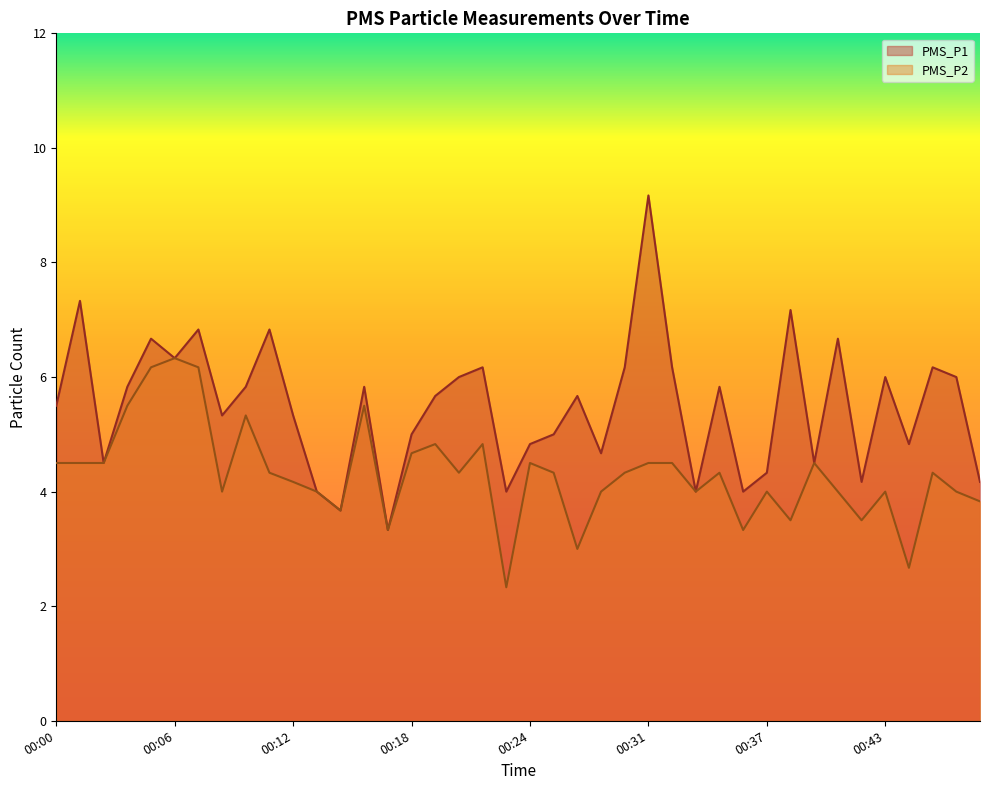

The value of PMS_P2 at 00:01 is 4.5. True or false?

True